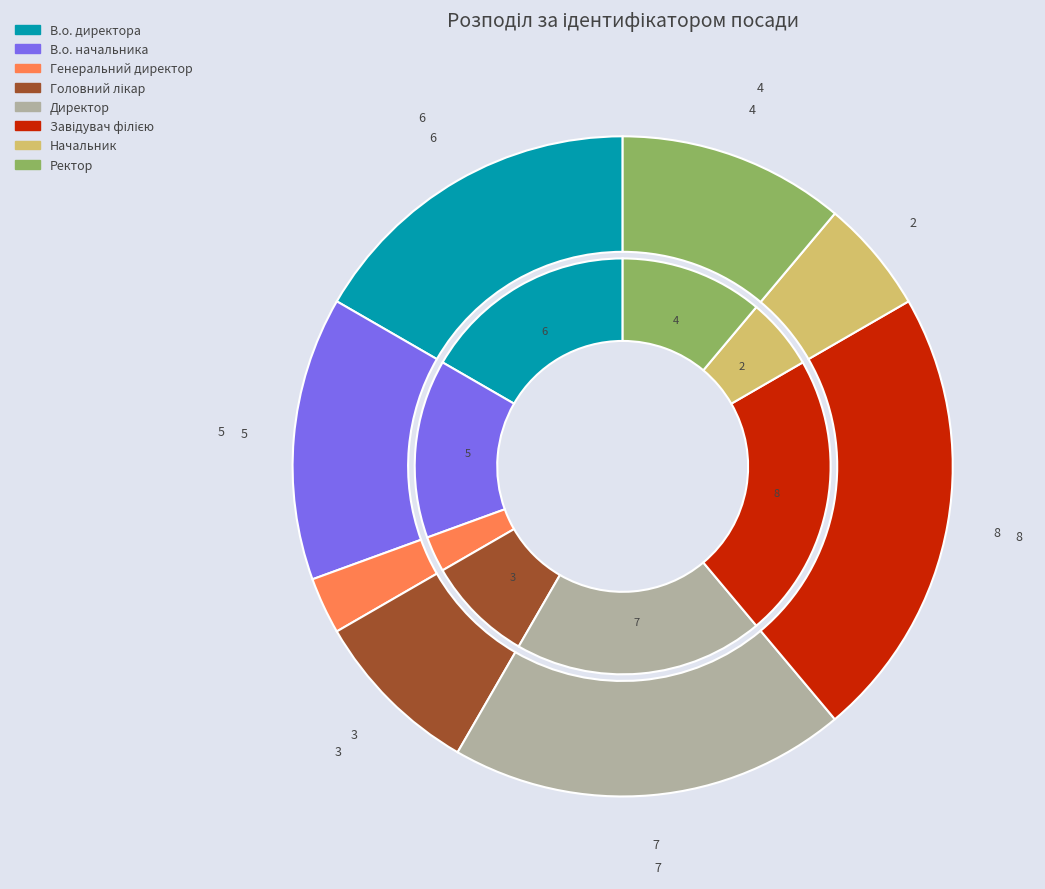

Is there any slice that represents more than half of the pie?

No